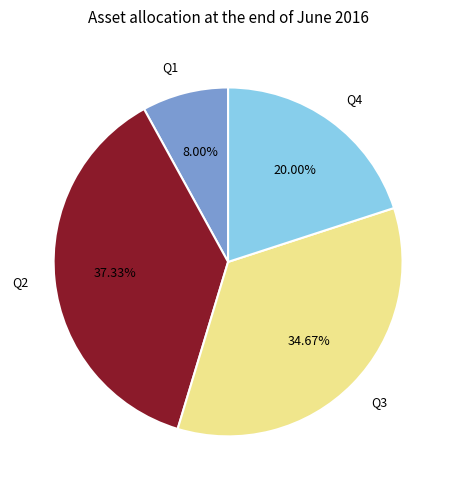

Does Q2 represent more than half of the total?

No